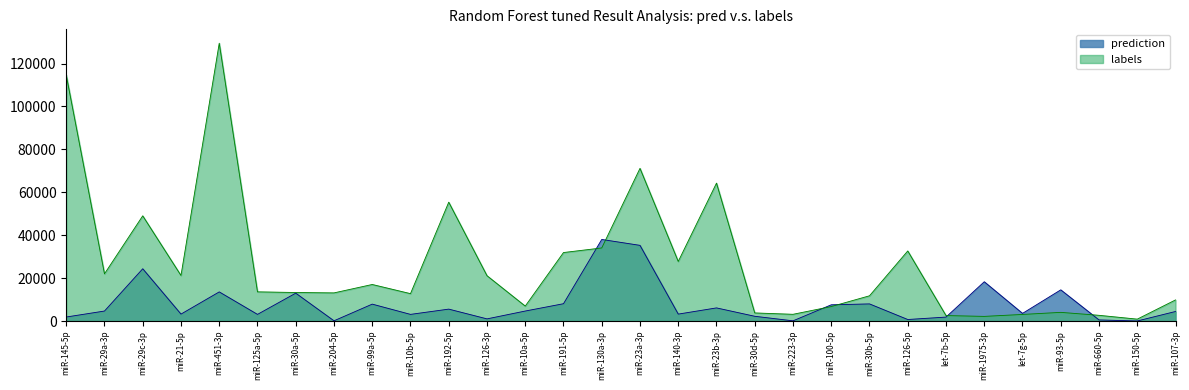

List the series in order of their overall mean, lowest first.

prediction, labels